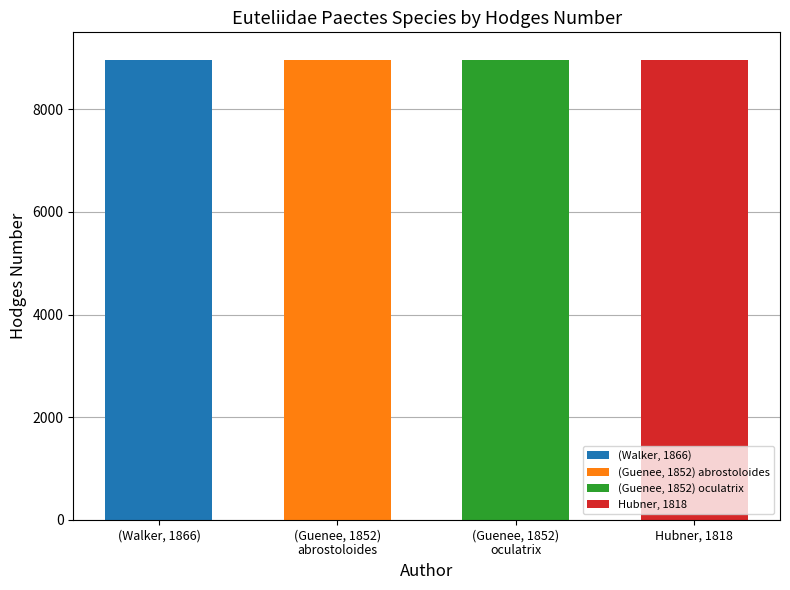

What is the ratio of the value at Hubner, 1818 to the value at (Guenee, 1852) oculatrix?

1.0